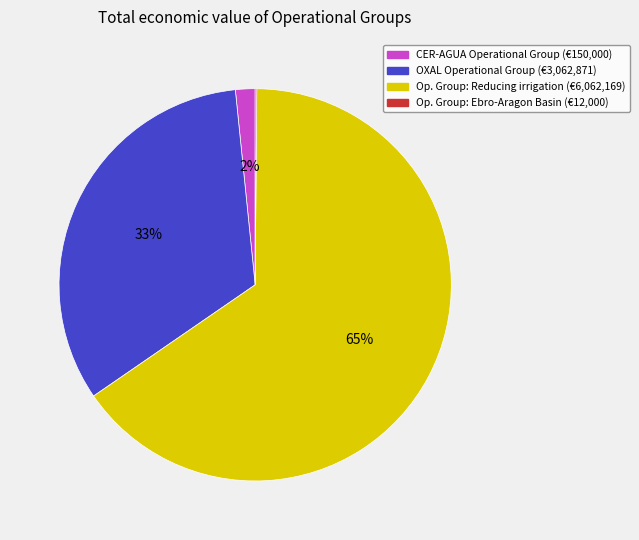

To the nearest percent, what percentage of the pie is OXAL Operational Group (€3,062,871)?

33%